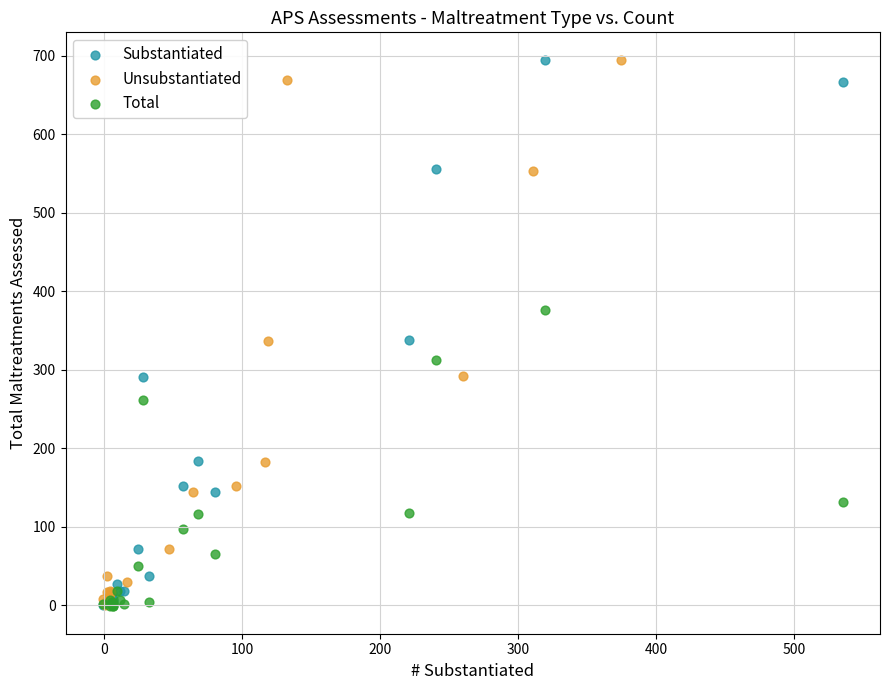

What are all the series names shown in the legend?

Substantiated, Unsubstantiated, Total